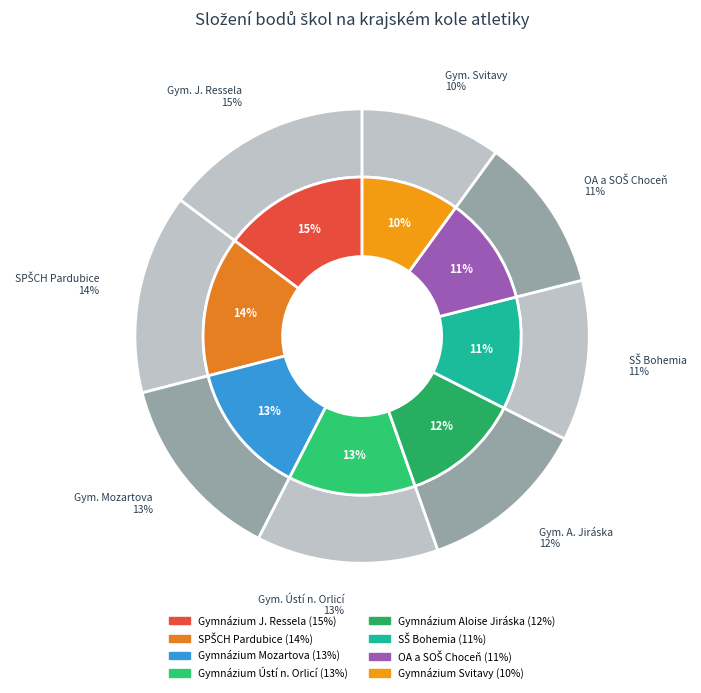

What percentage is the Gymnázium J. Ressela slice, to the nearest percent?

15%